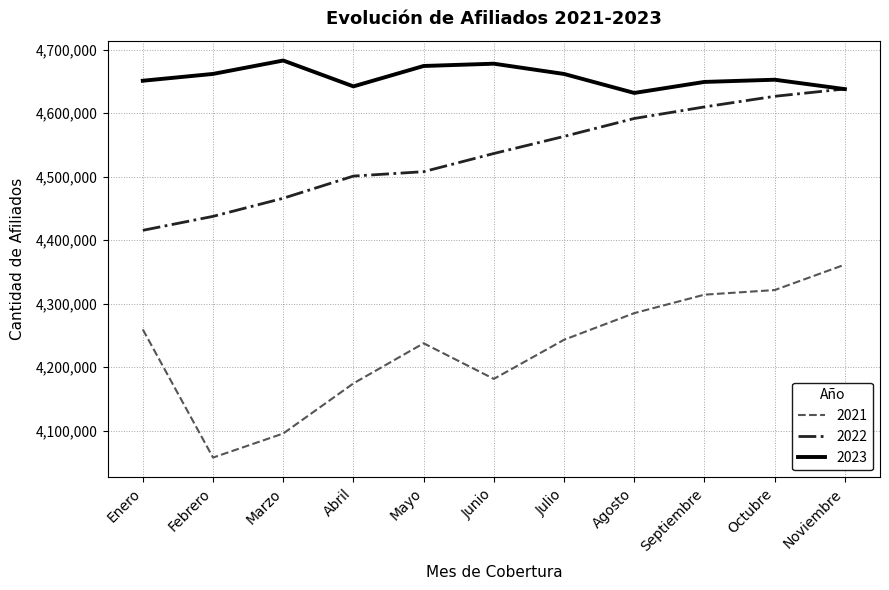

What is the approximate value of 2022 at Marzo?

4466104